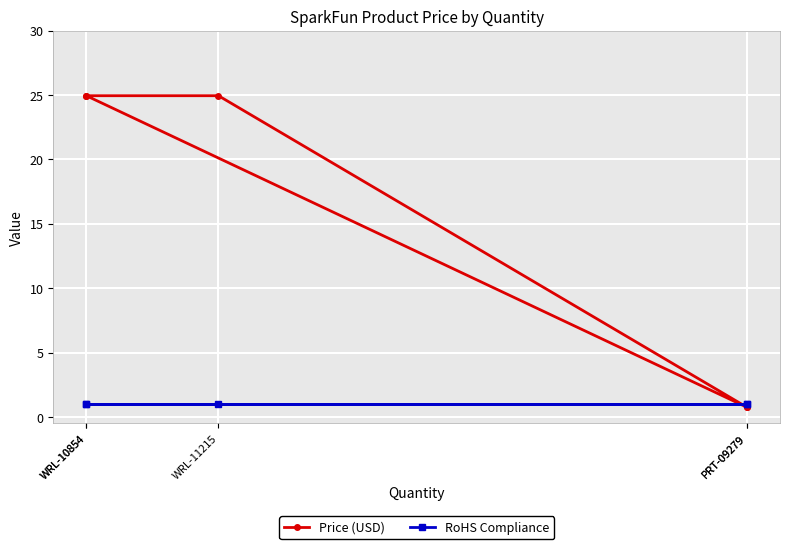

Which category has the highest value in the RoHS Compliance series?

WRL-10854